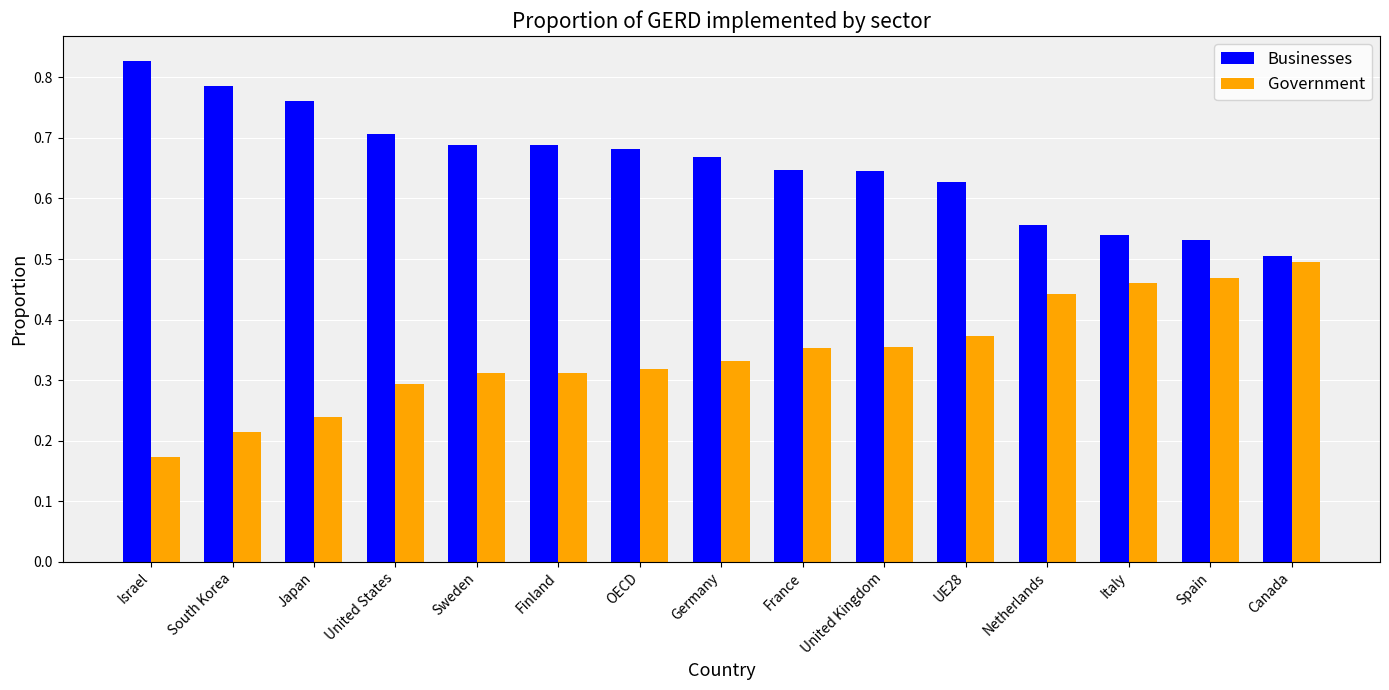

What is the label of the 10th bar from the right?

Finland